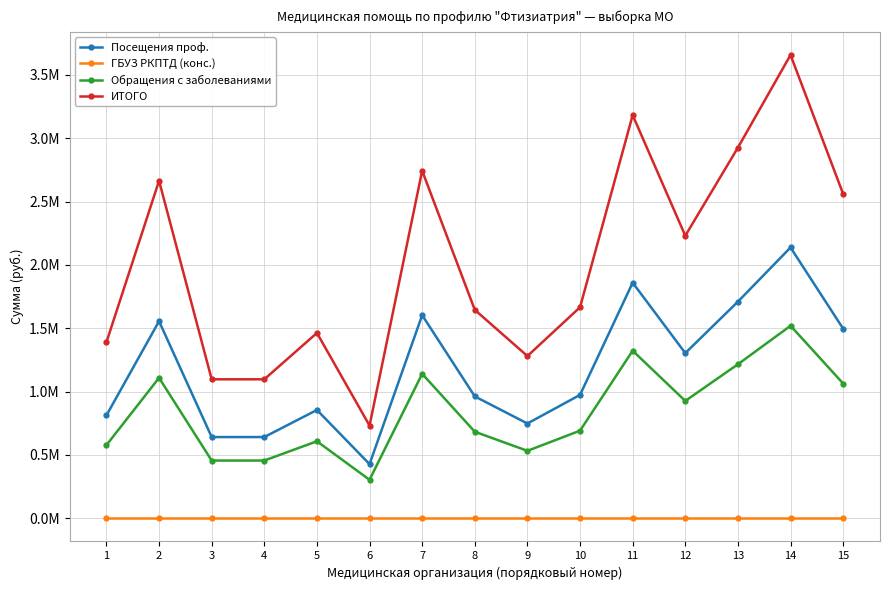

What is the difference between the highest and lowest values at 13?

2925610.0